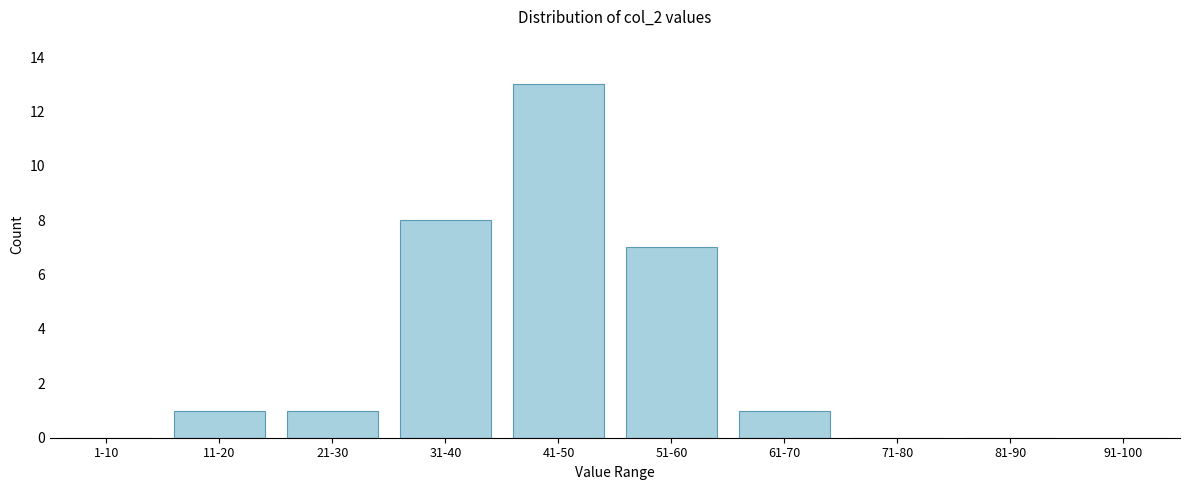

Reading left to right, list all the values displayed in this chart.

1-10=0	11-20=1	21-30=1	31-40=8	41-50=13	51-60=7	61-70=1	71-80=0	81-90=0	91-100=0